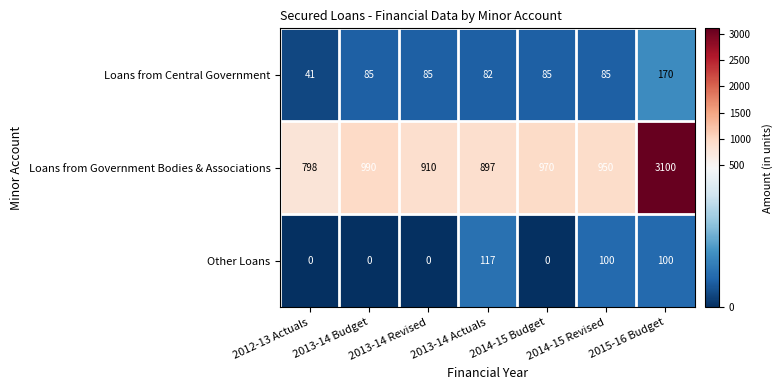

The Loans from Central Government series shows 279 at 2015-16 Budget. True or false?

False